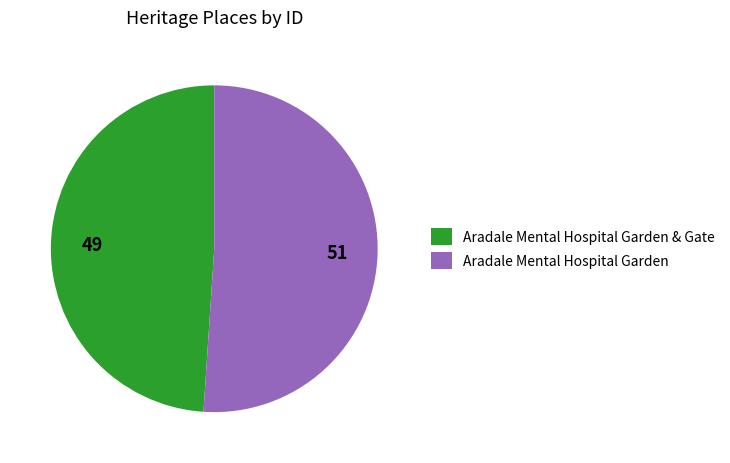

Which slice is the largest?

Aradale Mental Hospital Garden